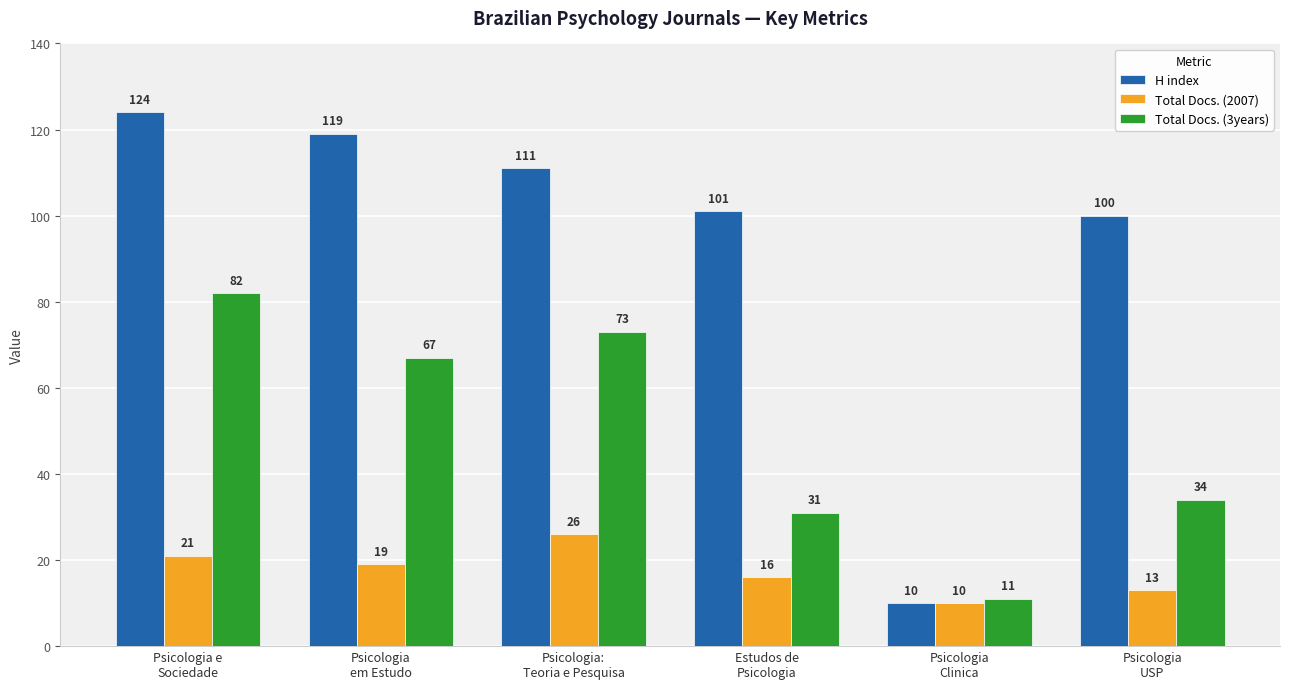

Reading right to left, extract all data points from this chart.

H index: Psicologia
USP=100	Psicologia
Clinica=10	Estudos de
Psicologia=101	Psicologia:
Teoria e Pesquisa=111	Psicologia
em Estudo=119	Psicologia e
Sociedade=124
Total Docs. (2007): Psicologia
USP=13	Psicologia
Clinica=10	Estudos de
Psicologia=16	Psicologia:
Teoria e Pesquisa=26	Psicologia
em Estudo=19	Psicologia e
Sociedade=21
Total Docs. (3years): Psicologia
USP=34	Psicologia
Clinica=11	Estudos de
Psicologia=31	Psicologia:
Teoria e Pesquisa=73	Psicologia
em Estudo=67	Psicologia e
Sociedade=82